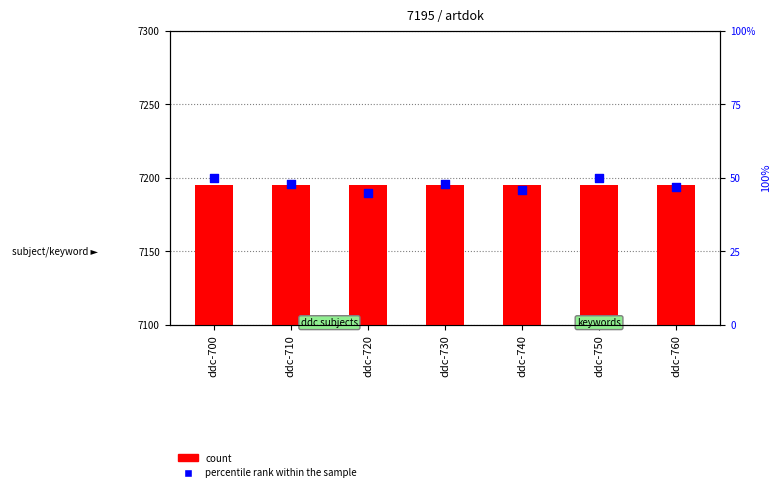

Which series reaches the maximum Y coordinate?

count